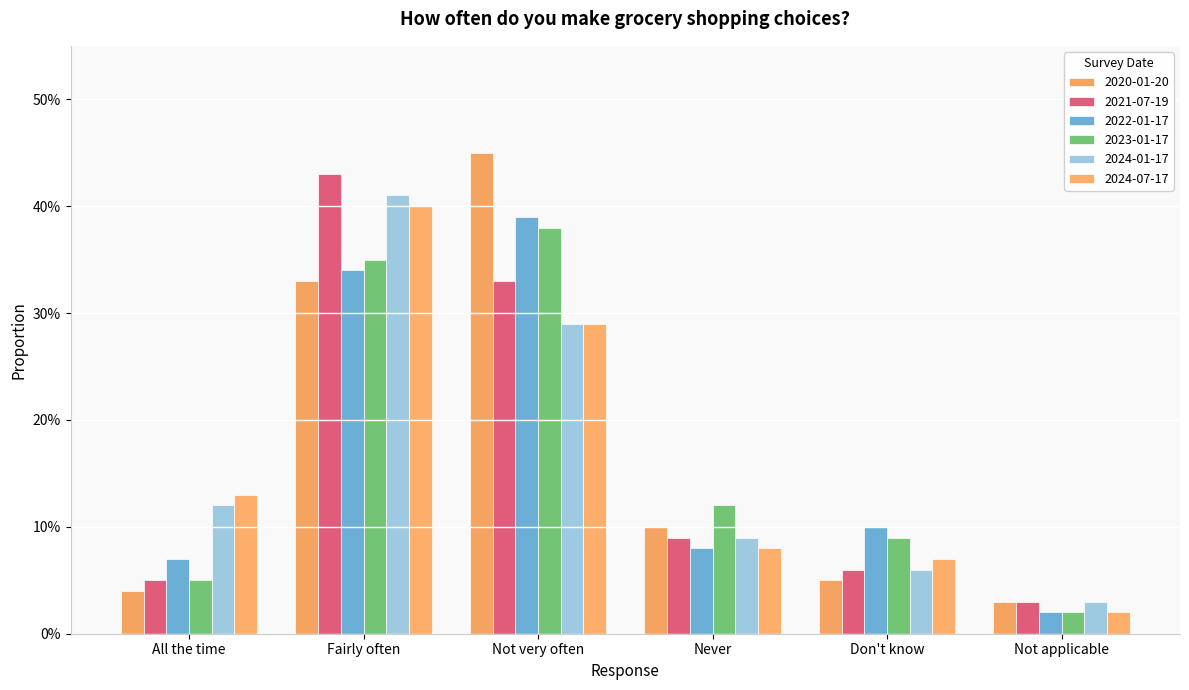

Rank the categories by 2024-01-17 value from lowest to highest.

Not applicable, Don't know, Never, All the time, Not very often, Fairly often